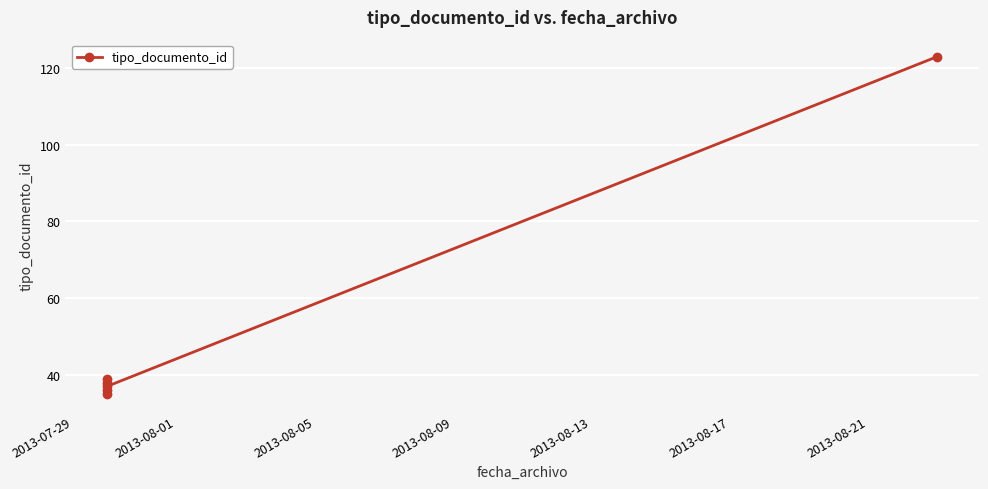

What is the value of the 5th point from the left?

37